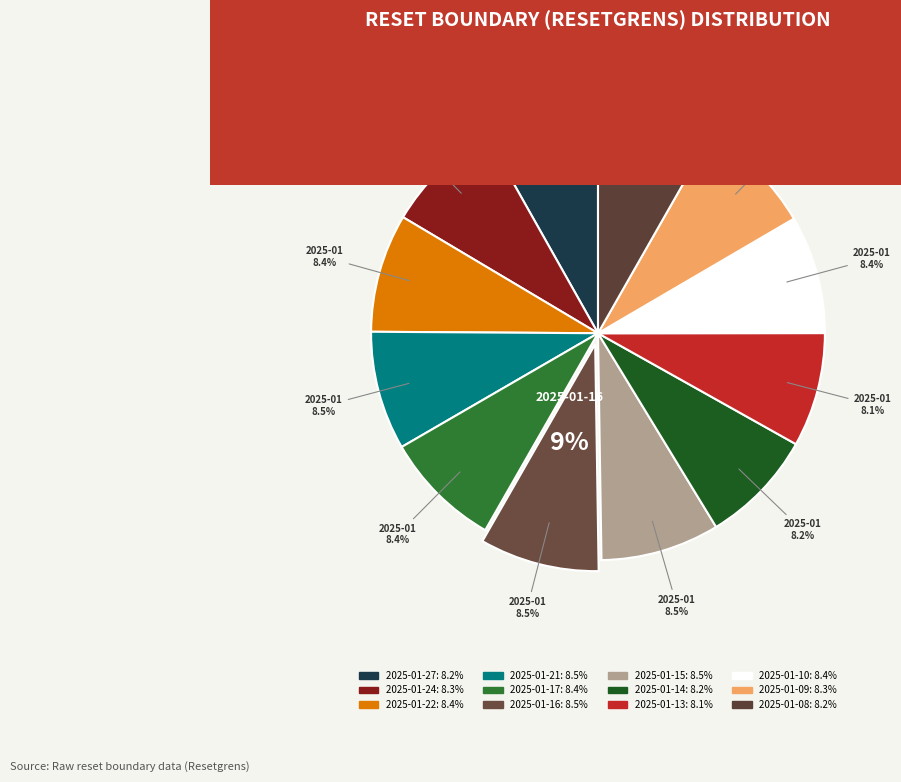

What percentage is NOT represented by 2025-01-15?

91.5%